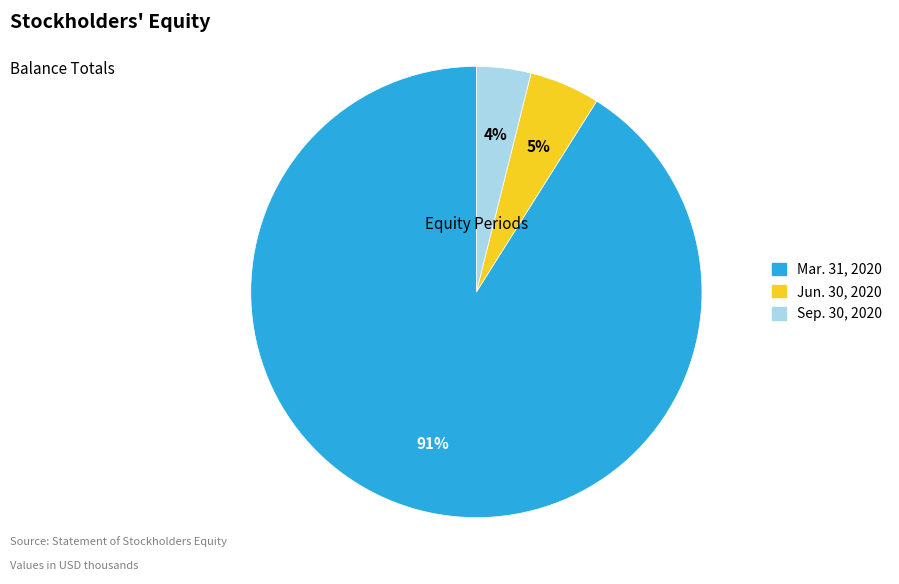

How many slices are in this pie chart?

3